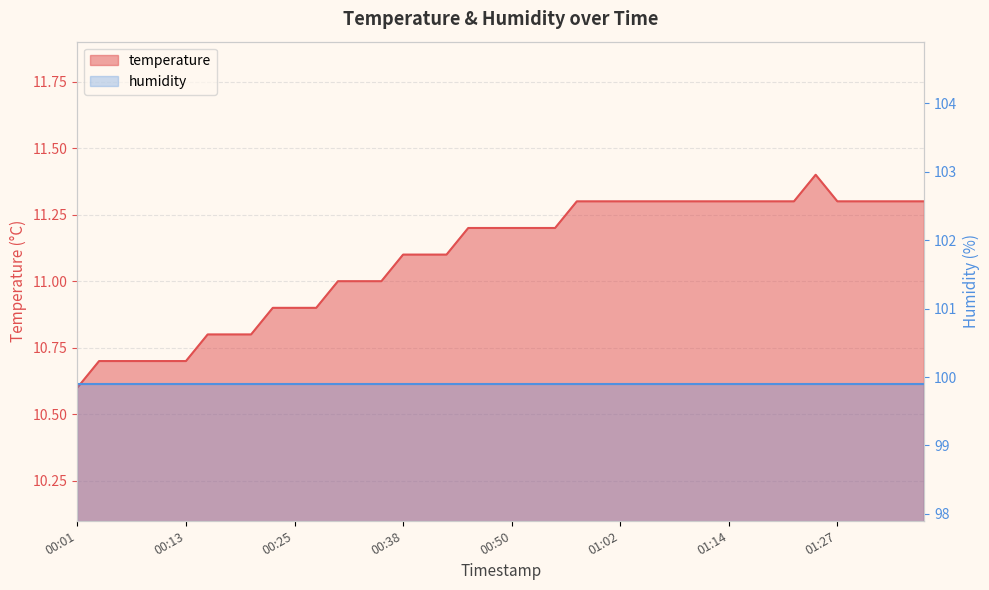

What is the greatest value displayed?

11.4